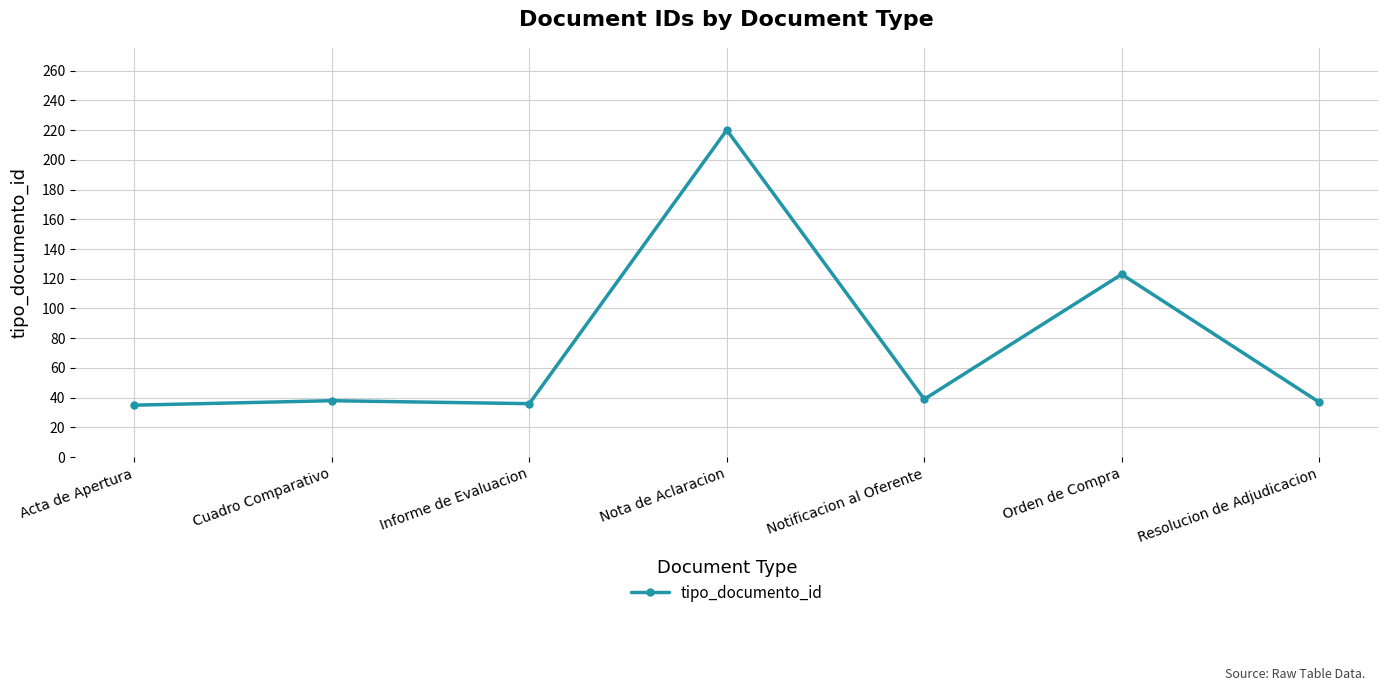

How many series are shown in this chart?

1